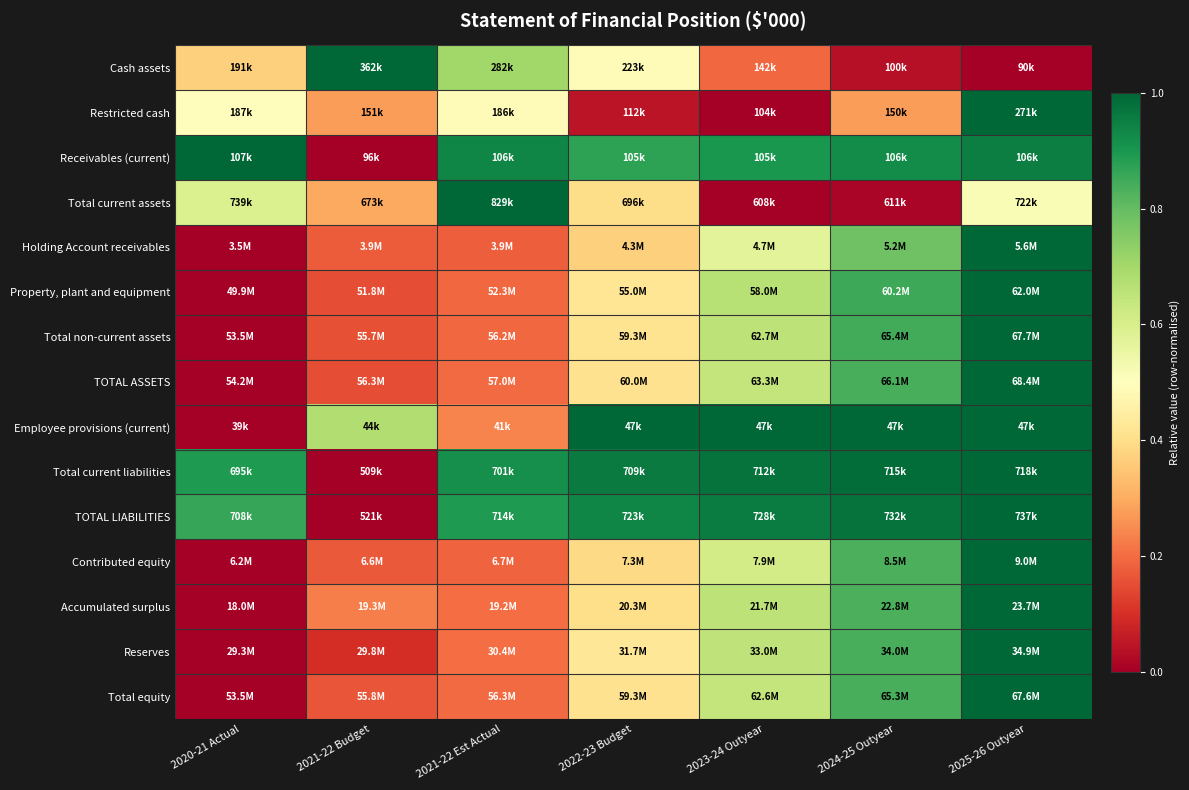

Count the number of categories in the chart.

7